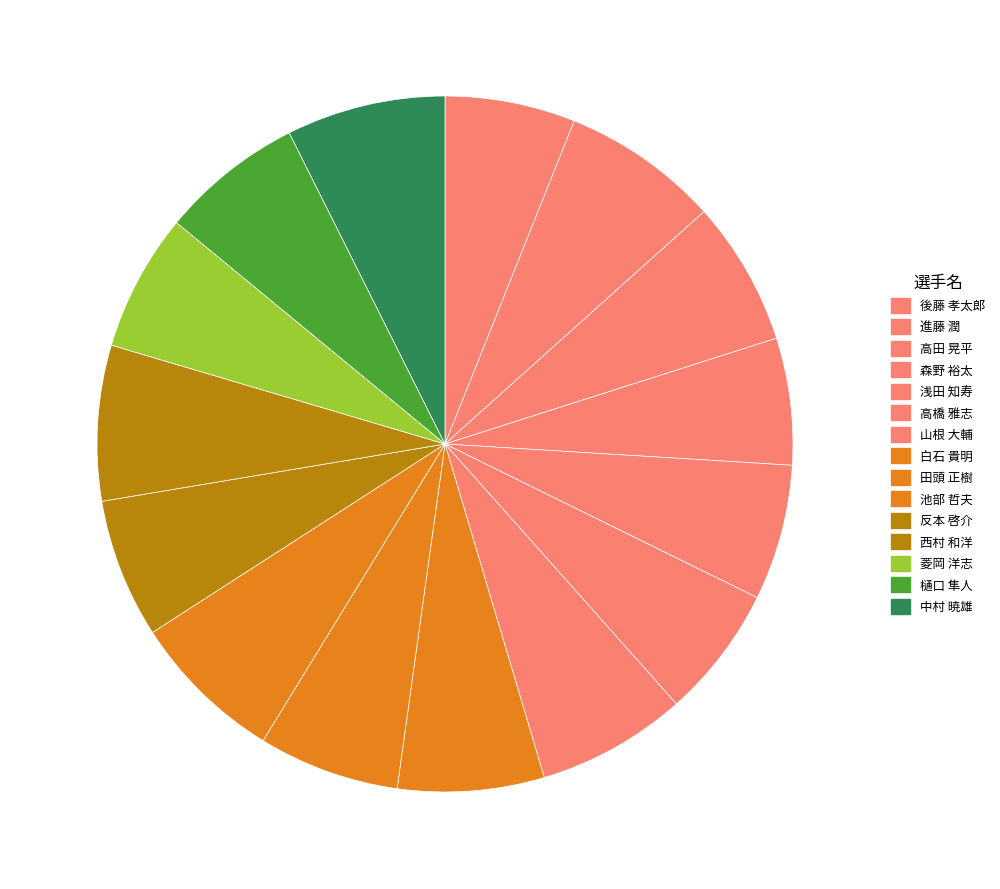

How many segments does this pie chart have?

15